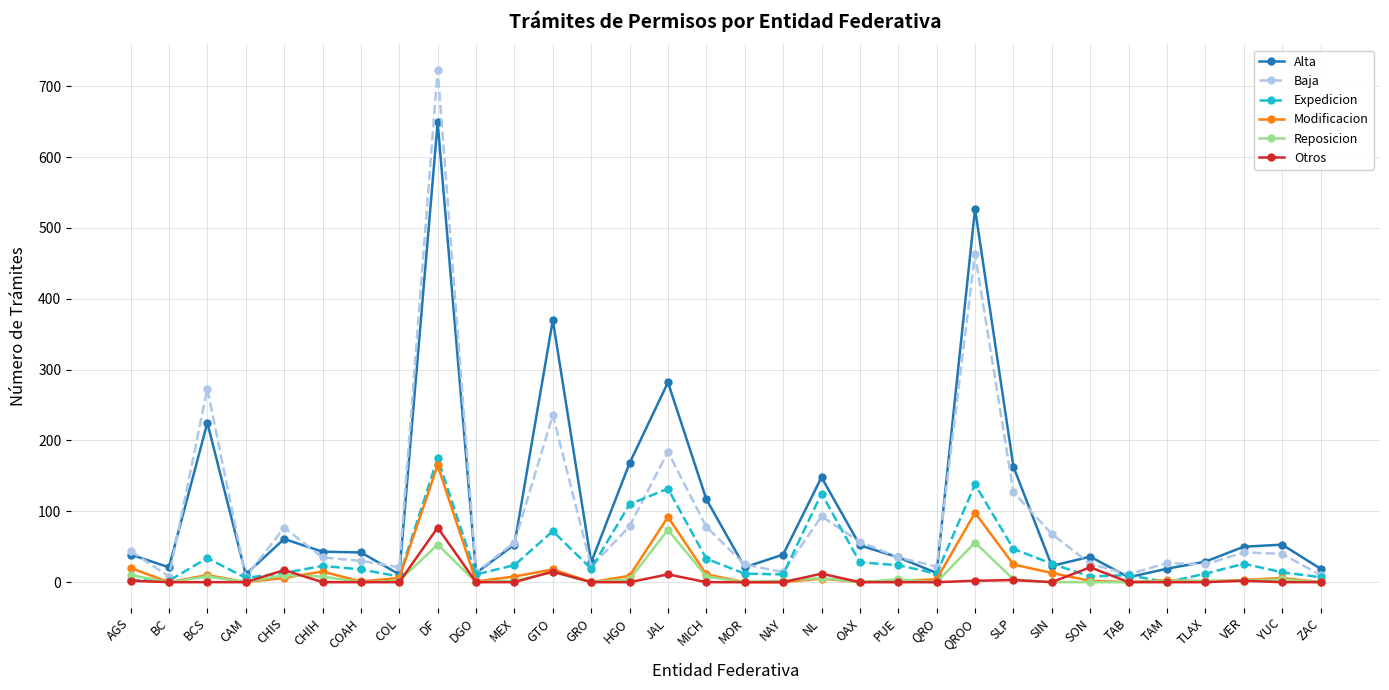

What is the sum of the Reposicion values at GTO and ZAC?

14